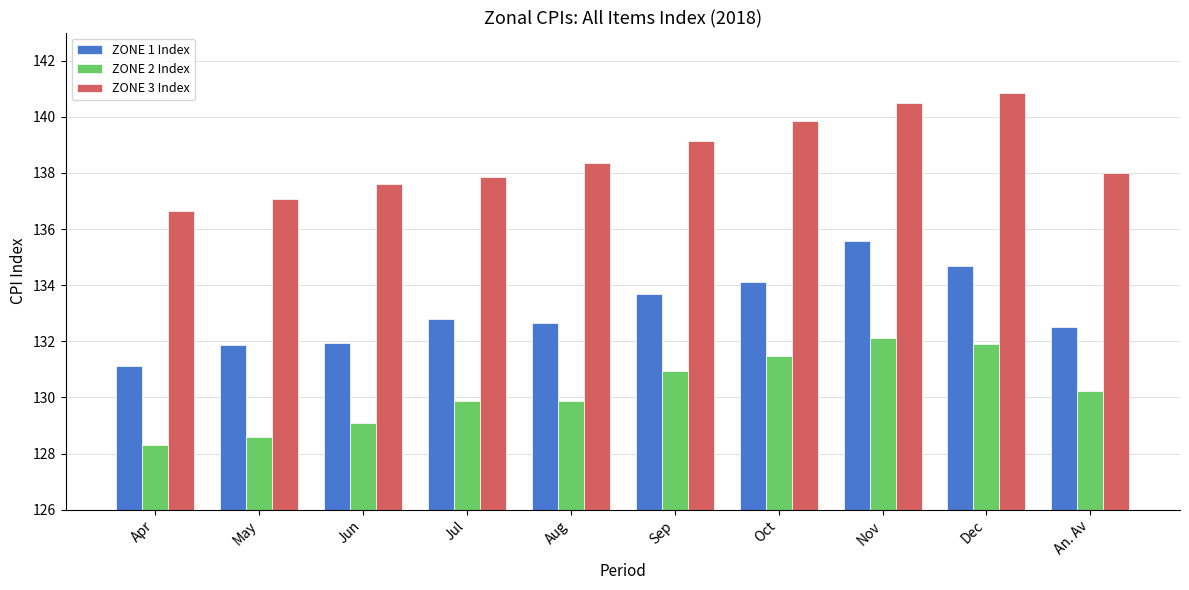

What is the difference between the maximum and minimum values in the ZONE 1 Index series?

4.4